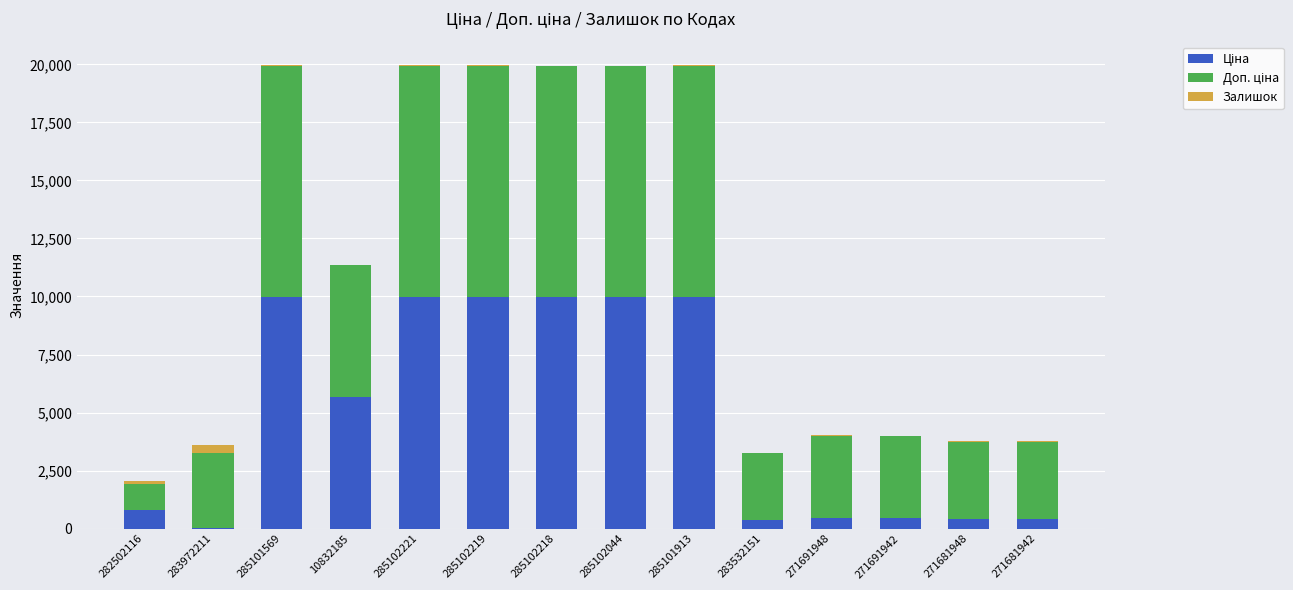

What value does the Доп. ціна series have at 285102044?

9975.0